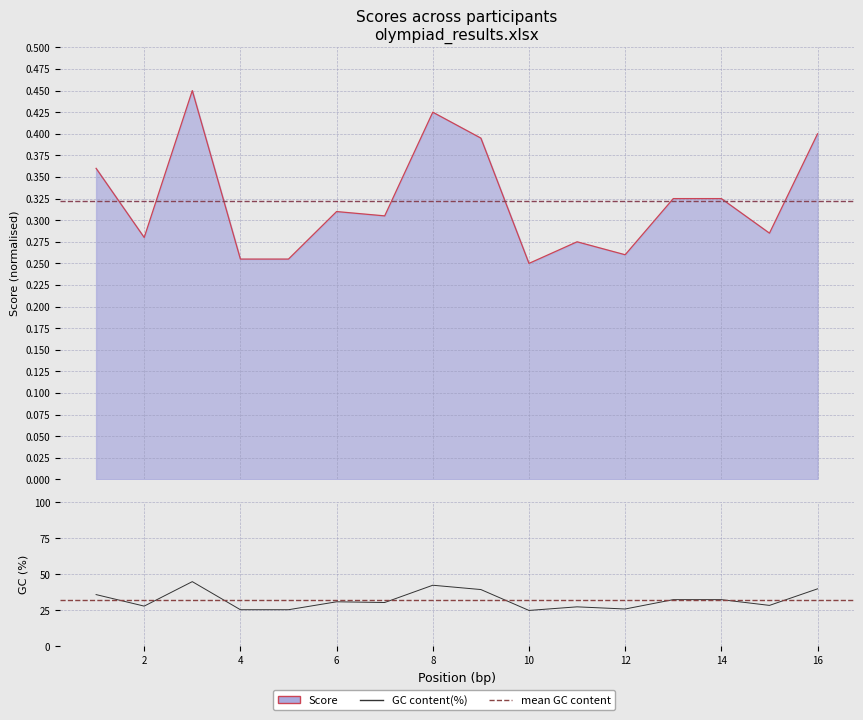

How many interior local peaks (higher than both neighbors) does the data have?

4